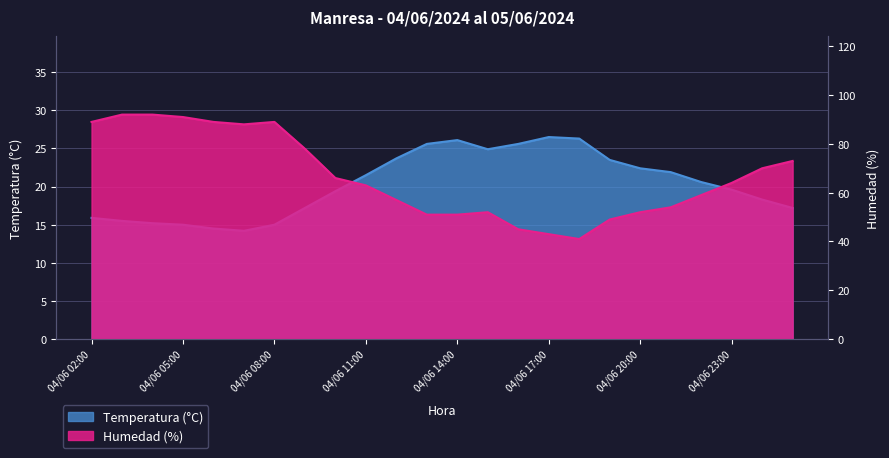

True or false: Temperatura (°C) and Humedad (%) cross at least once.

False